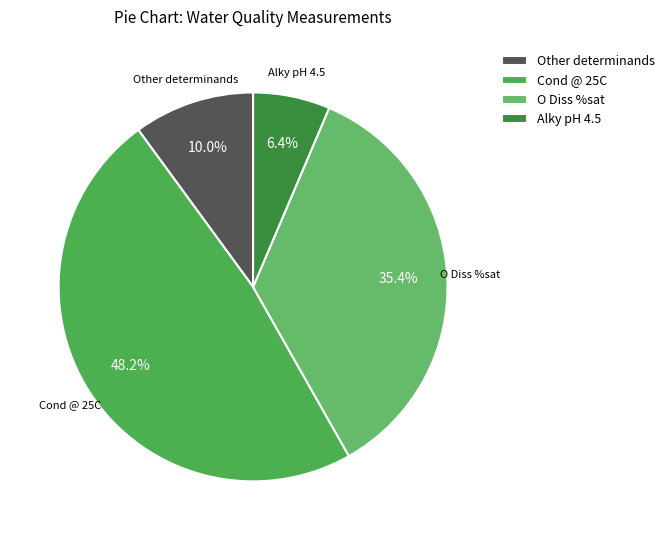

Which category has the biggest portion of the pie?

Cond @ 25C